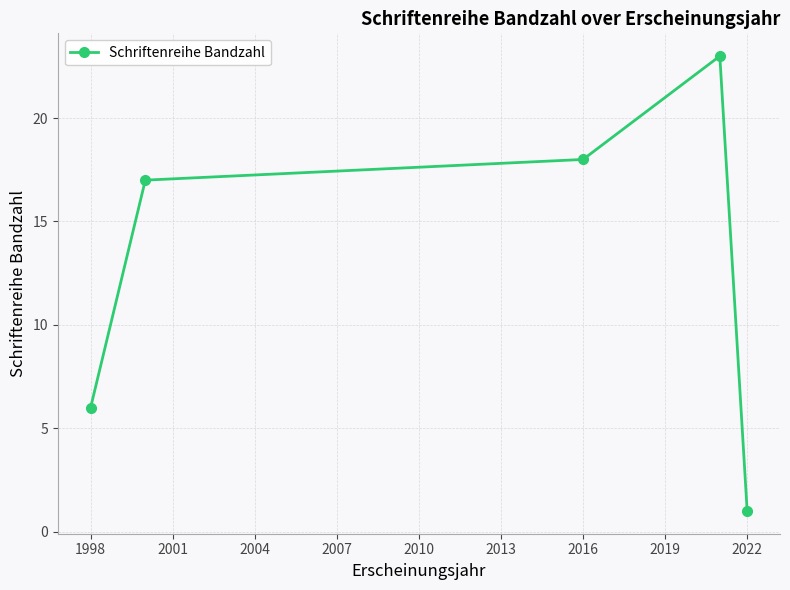

How many distinct data groups are displayed?

1